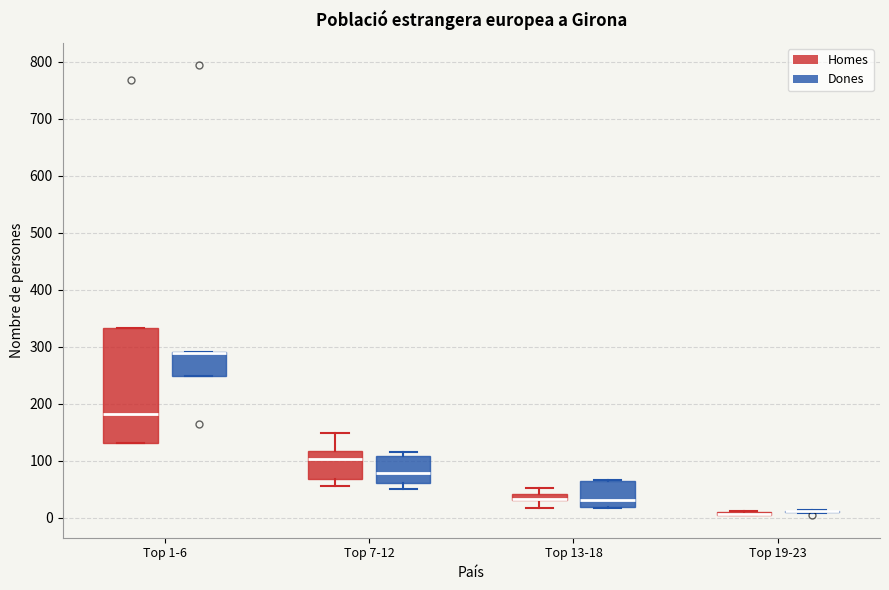

Where is the upper edge of the box for Top 7-12 (Homes) on the y-axis? The values are not printed on the chart, so give them approximately, as read against the axis.

120